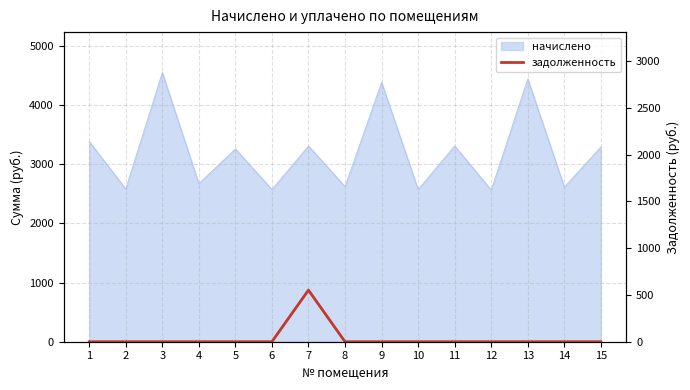

Does the chart have visible grid lines?

Yes